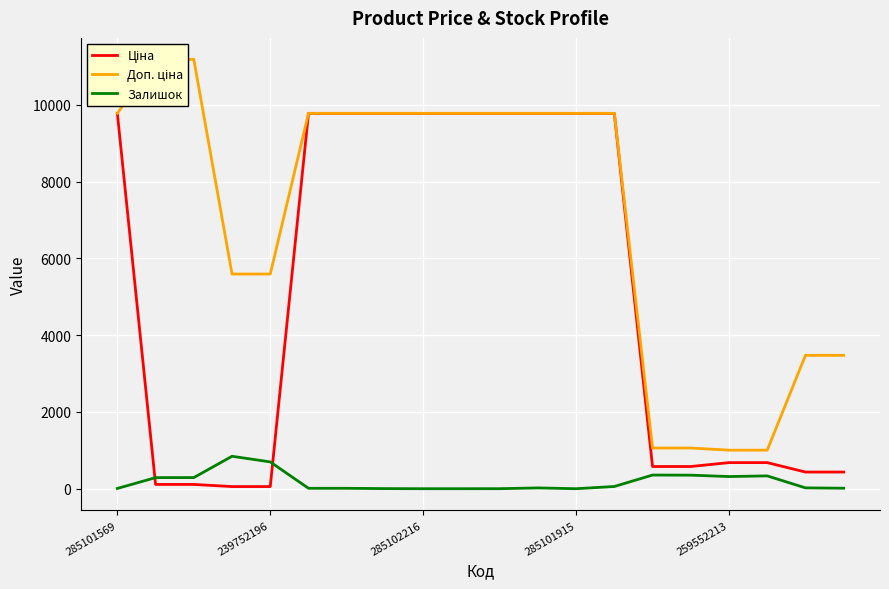

True or false: Ціна has more than 0 points higher than both neighbors.

False